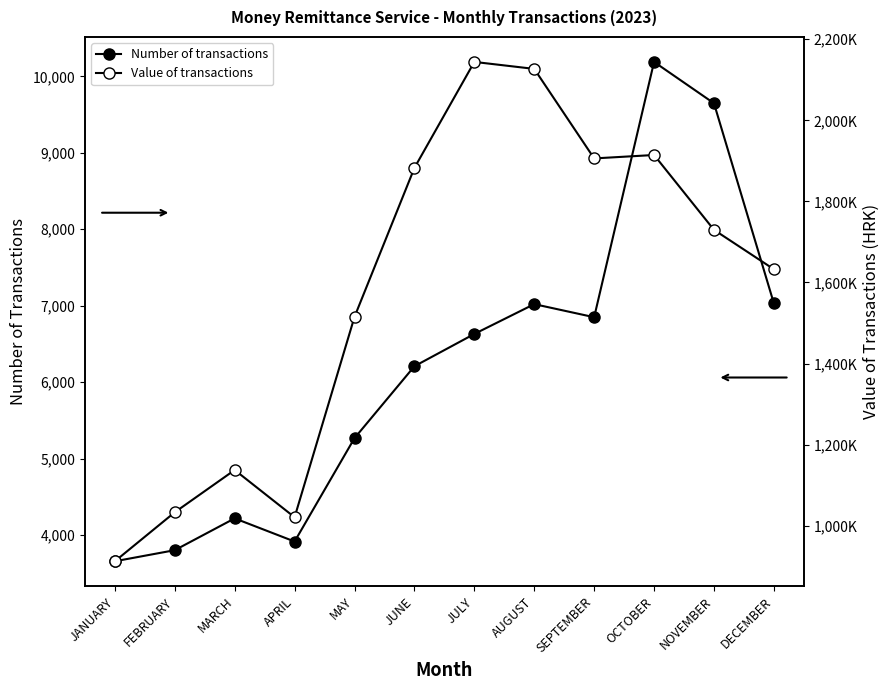

The Number of transactions series shows 2945 at AUGUST. True or false?

False